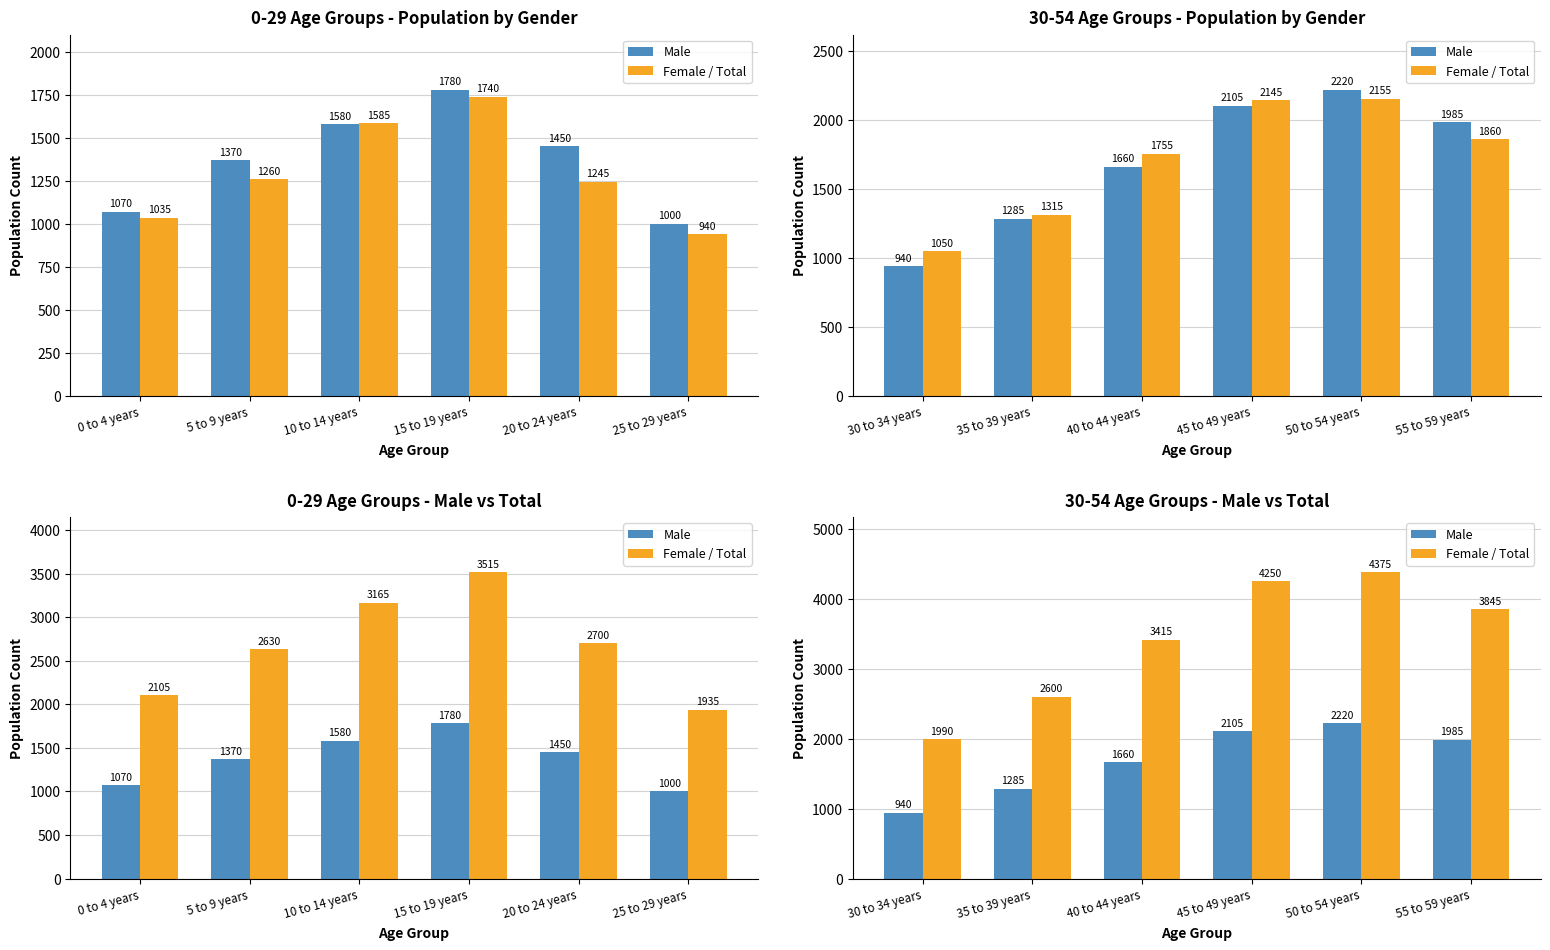

Count the number of categories in the chart.

6